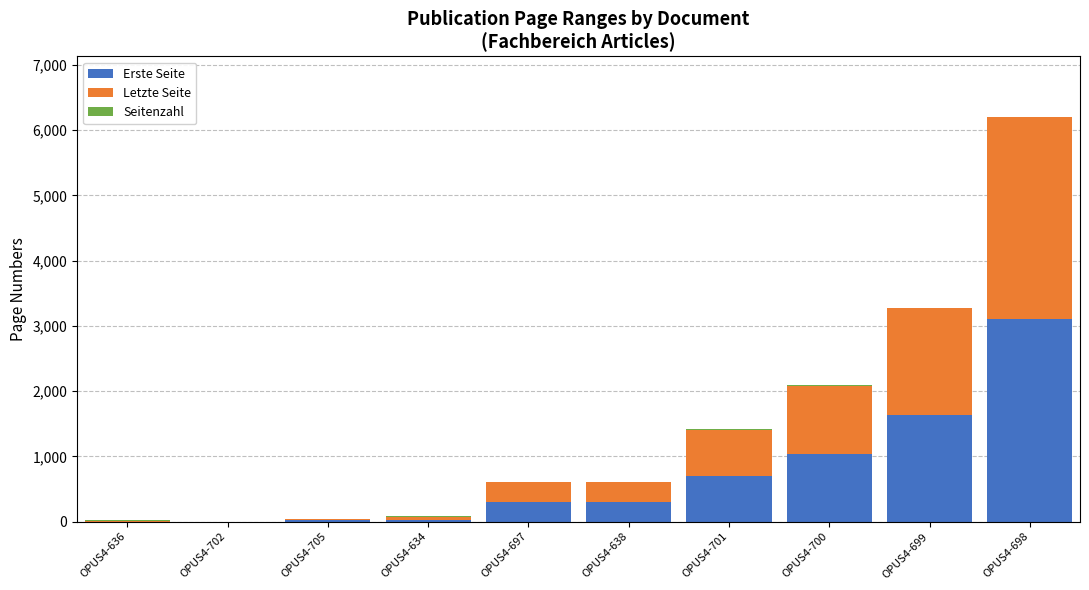

How many data points does each series have?

10